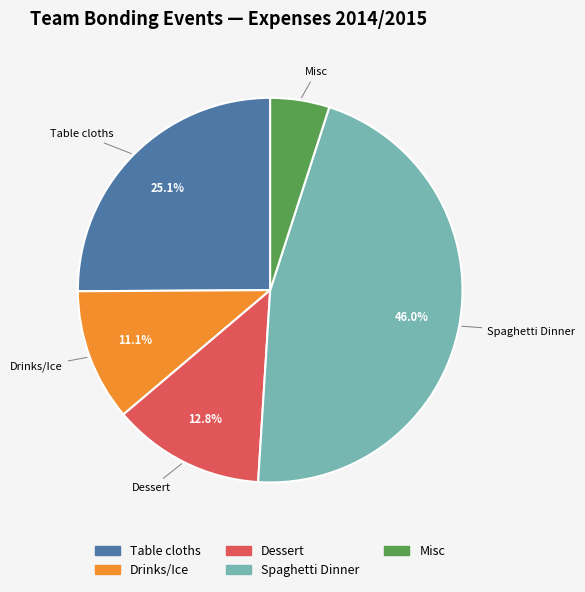

Does Spaghetti Dinner account for over 50% of the chart?

No